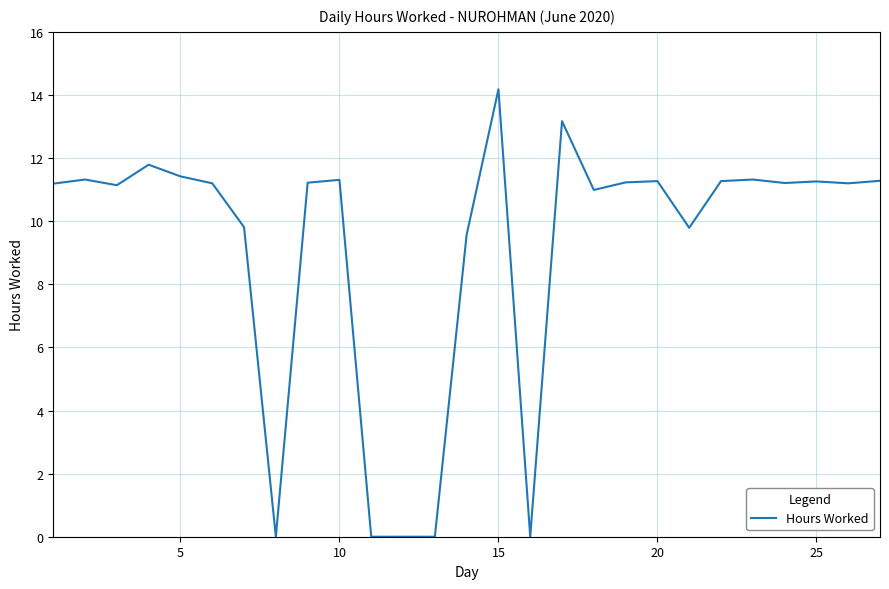

What is the maximum value shown in the chart?

14.2